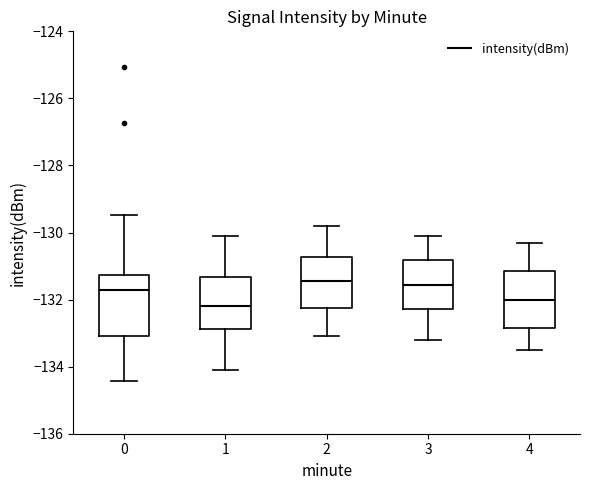

Reading left to right, read every box against the y-axis: the position of its median line, the range the box covers, and the ends of its whiskers. The values are not printed on the chart, so give them approximately, as read against the axis.

0: median -131.8, box -133.0 to -131.2, whiskers -134.4 to -129.4
1: median -132.2, box -132.8 to -131.4, whiskers -134.2 to -130.0
2: median -131.4, box -132.2 to -130.8, whiskers -133.0 to -129.8
3: median -131.6, box -132.2 to -130.8, whiskers -133.2 to -130.0
4: median -132.0, box -132.8 to -131.2, whiskers -133.4 to -130.2